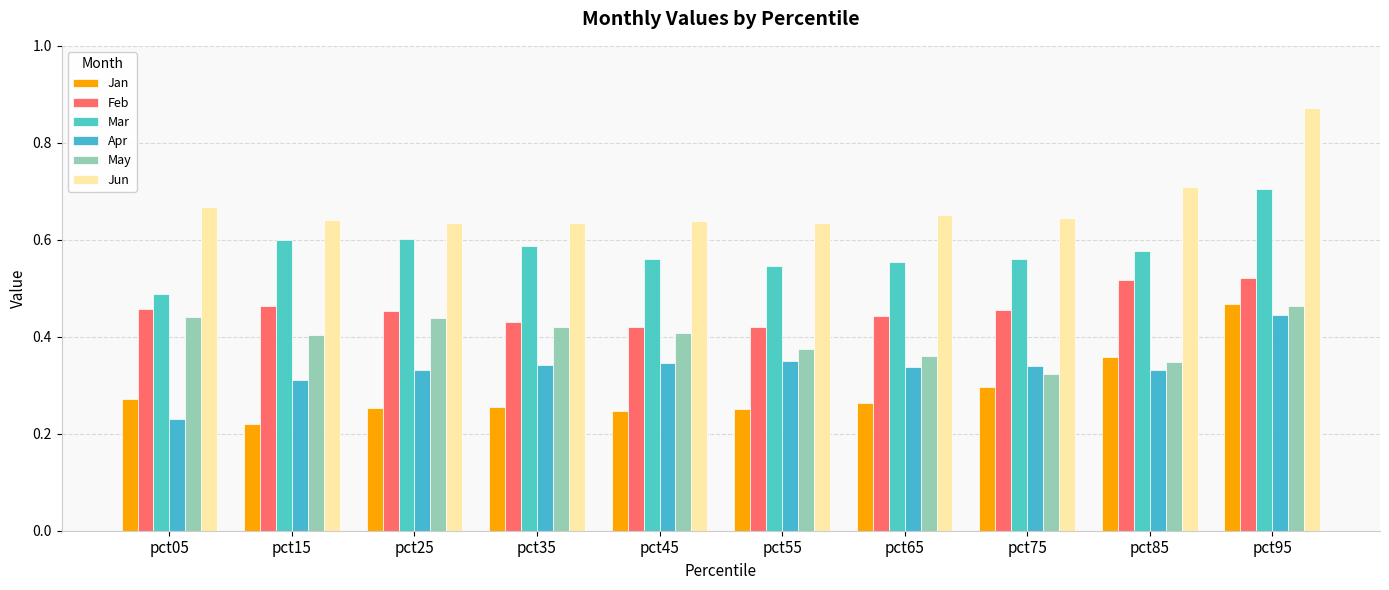

Reading left to right, what are all the values shown in this chart?

Jan: 0.3	0.2	0.3	0.3	0.2	0.3	0.3	0.3	0.4	0.5
Feb: 0.5	0.5	0.5	0.4	0.4	0.4	0.4	0.5	0.5	0.5
Mar: 0.5	0.6	0.6	0.6	0.6	0.5	0.6	0.6	0.6	0.7
Apr: 0.2	0.3	0.3	0.3	0.3	0.4	0.3	0.3	0.3	0.4
May: 0.4	0.4	0.4	0.4	0.4	0.4	0.4	0.3	0.3	0.5
Jun: 0.7	0.6	0.6	0.6	0.6	0.6	0.7	0.6	0.7	0.9